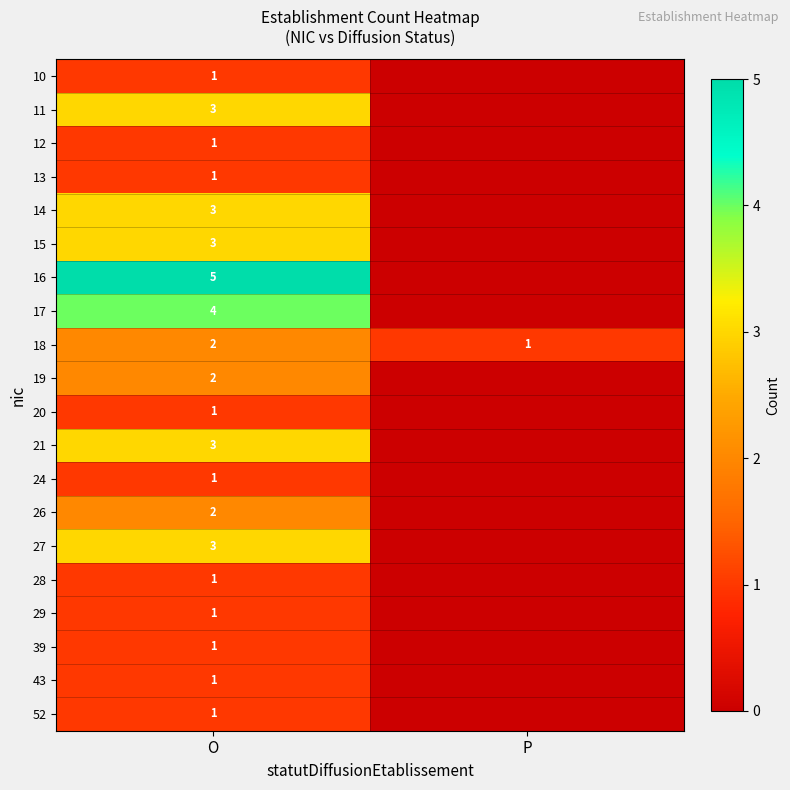

Between O and P, which is larger?

O